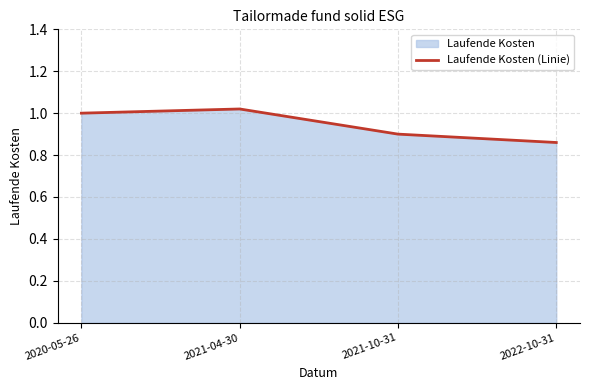

Is it true that the value at 2022-10-31 is 1.2?

False